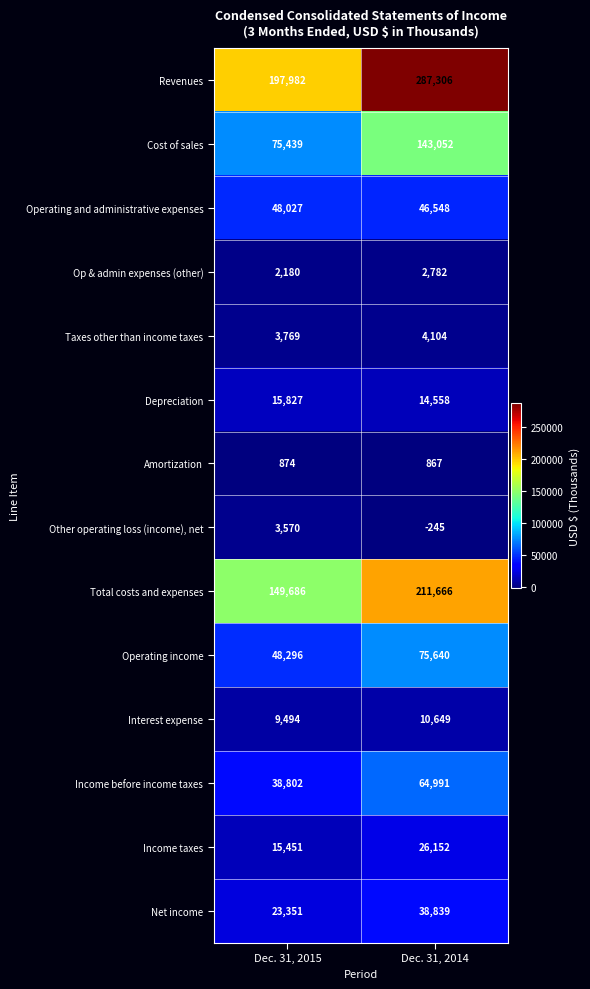

Between Dec. 31, 2015 and Dec. 31, 2014, which series saw the biggest shift?

Revenues